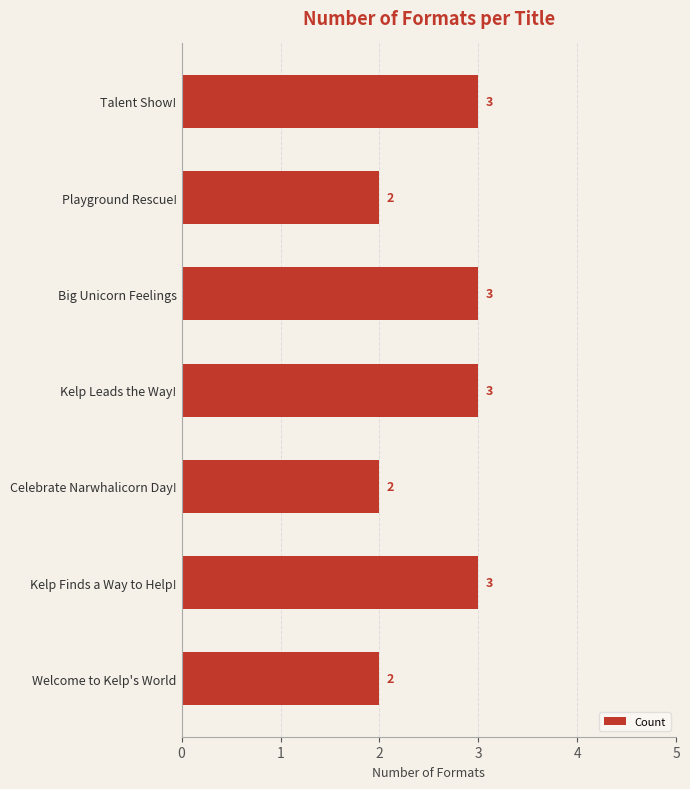

What is the maximum value shown in the chart?

3